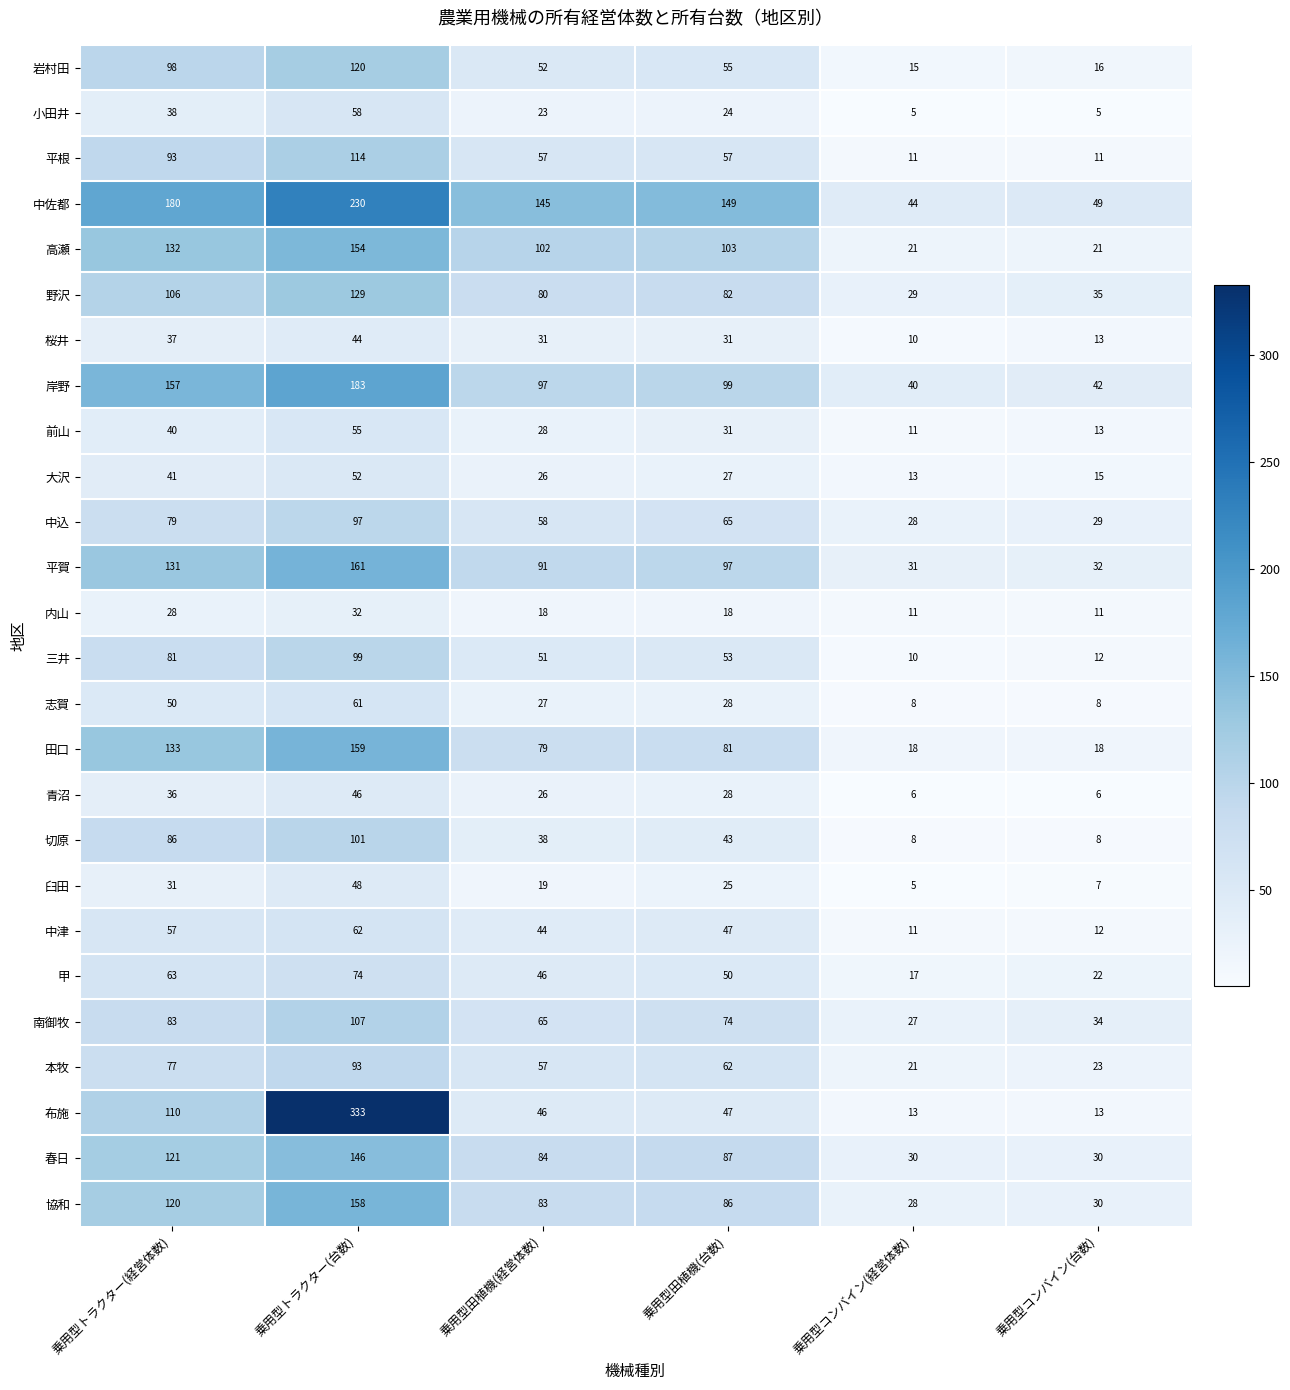

What is the difference between the maximum and second lowest values in the 野沢 series?

94